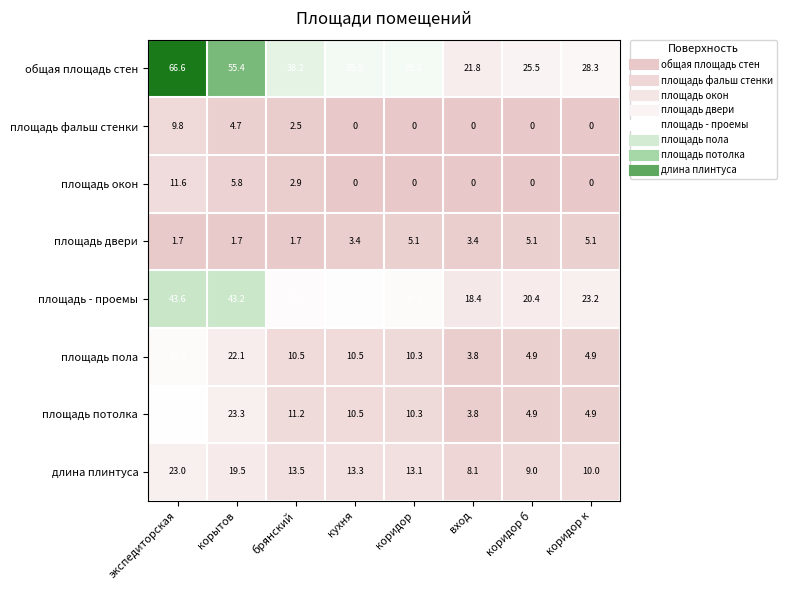

What is the difference between the площадь двери values at экспедиторская and вход?

1.7